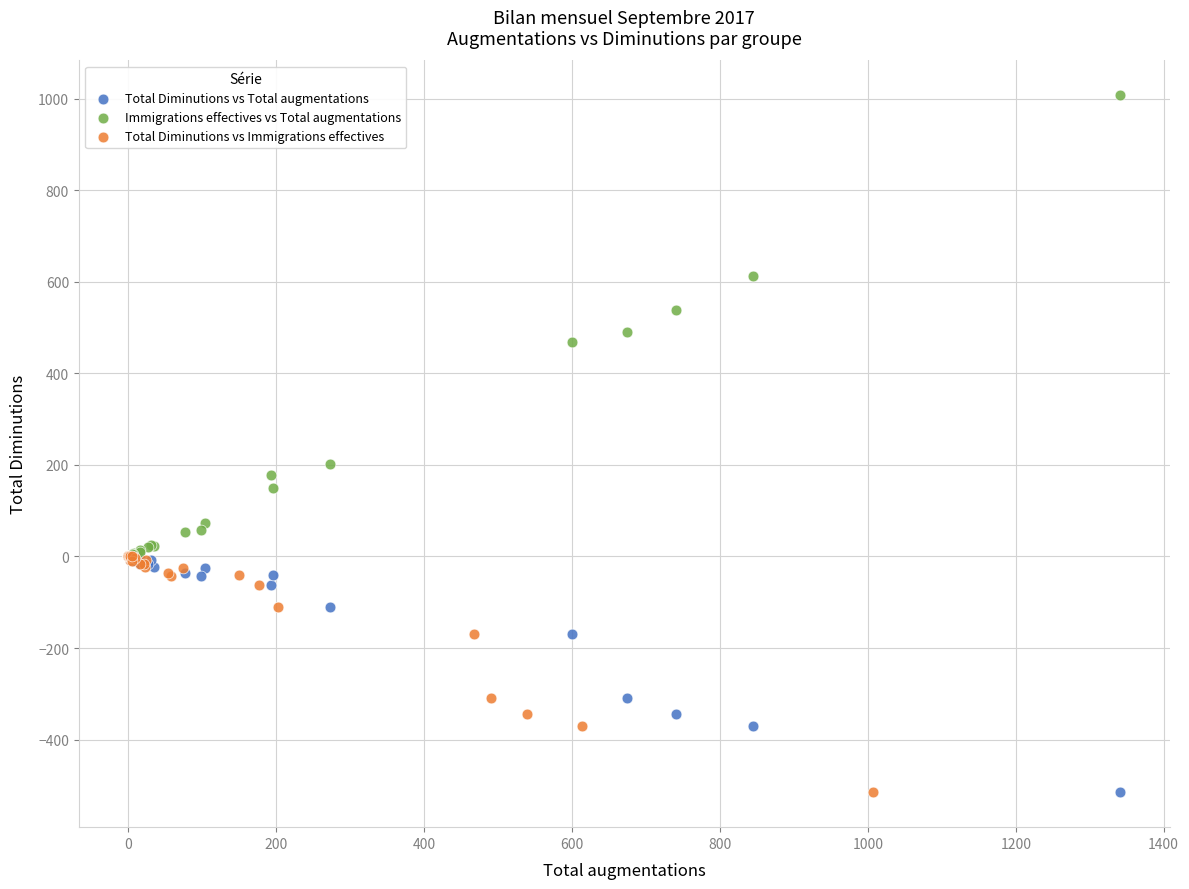

Which series contains the highest Y value?

Immigrations effectives vs Total augmentations